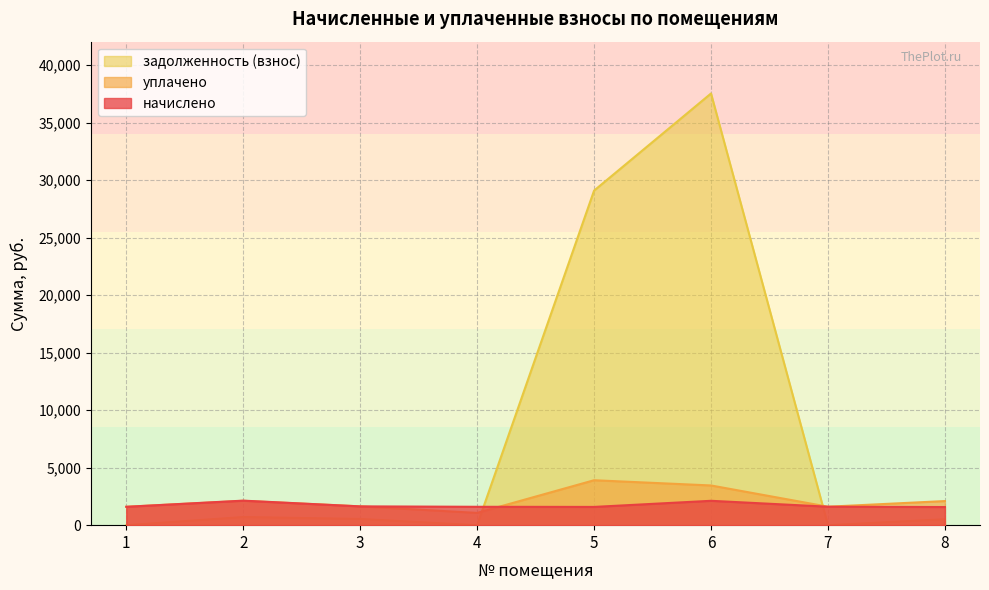

Reading left to right, list all the values displayed in this chart.

начислено: 1598.4	2133.6	1635.0	1598.4	1587.4	2119.0	1605.7	1576.4
уплачено: 1598.4	2117.6	1635.0	1065.6	3907.9	3453.1	1605.7	2096.5
задолженность (взнос): 0.0	711.2	545.0	0.0	29099.6	37546.9	0.0	520.1